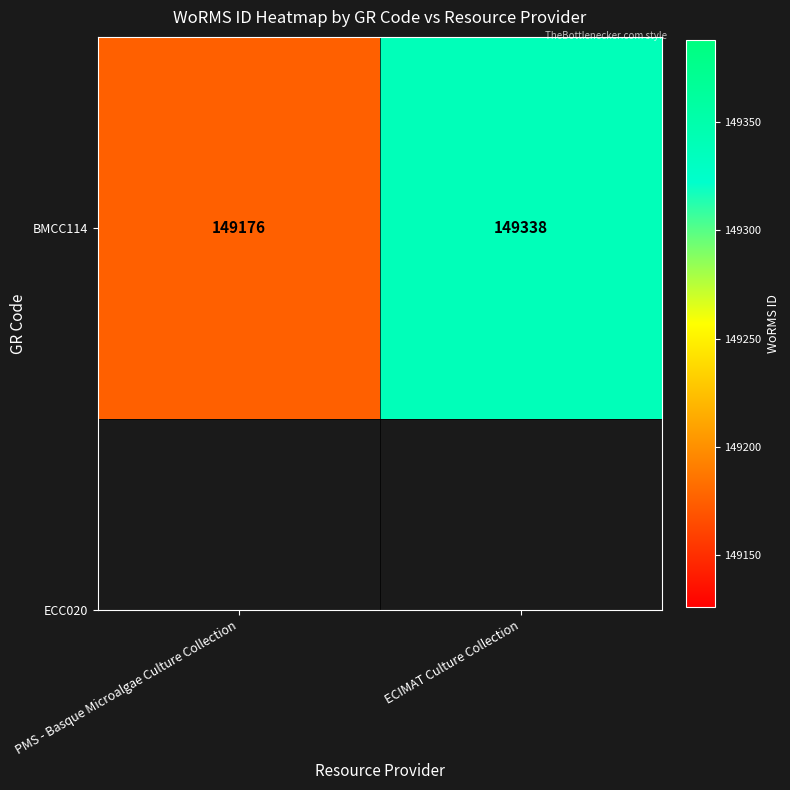

Rank the categories by value from lowest to highest.

PMS - Basque Microalgae Culture Collection, ECIMAT Culture Collection